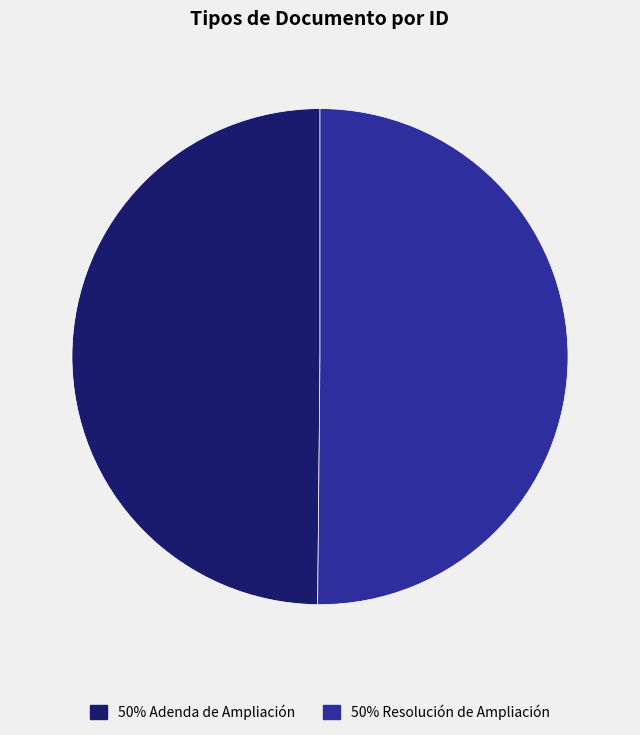

How many slices are in this pie chart?

2